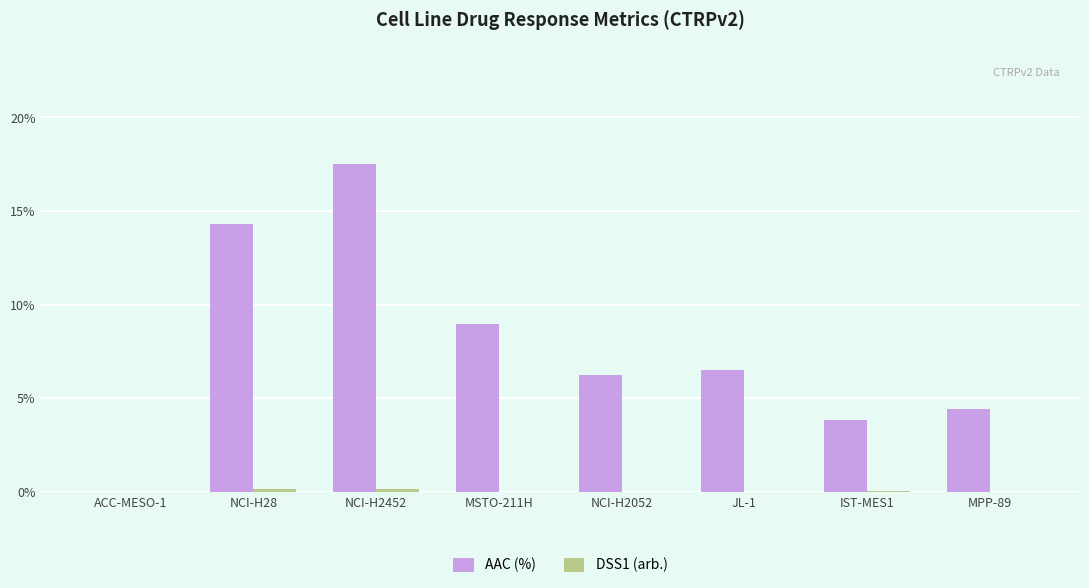

Which series changed the most between ACC-MESO-1 and IST-MES1?

AAC (%)